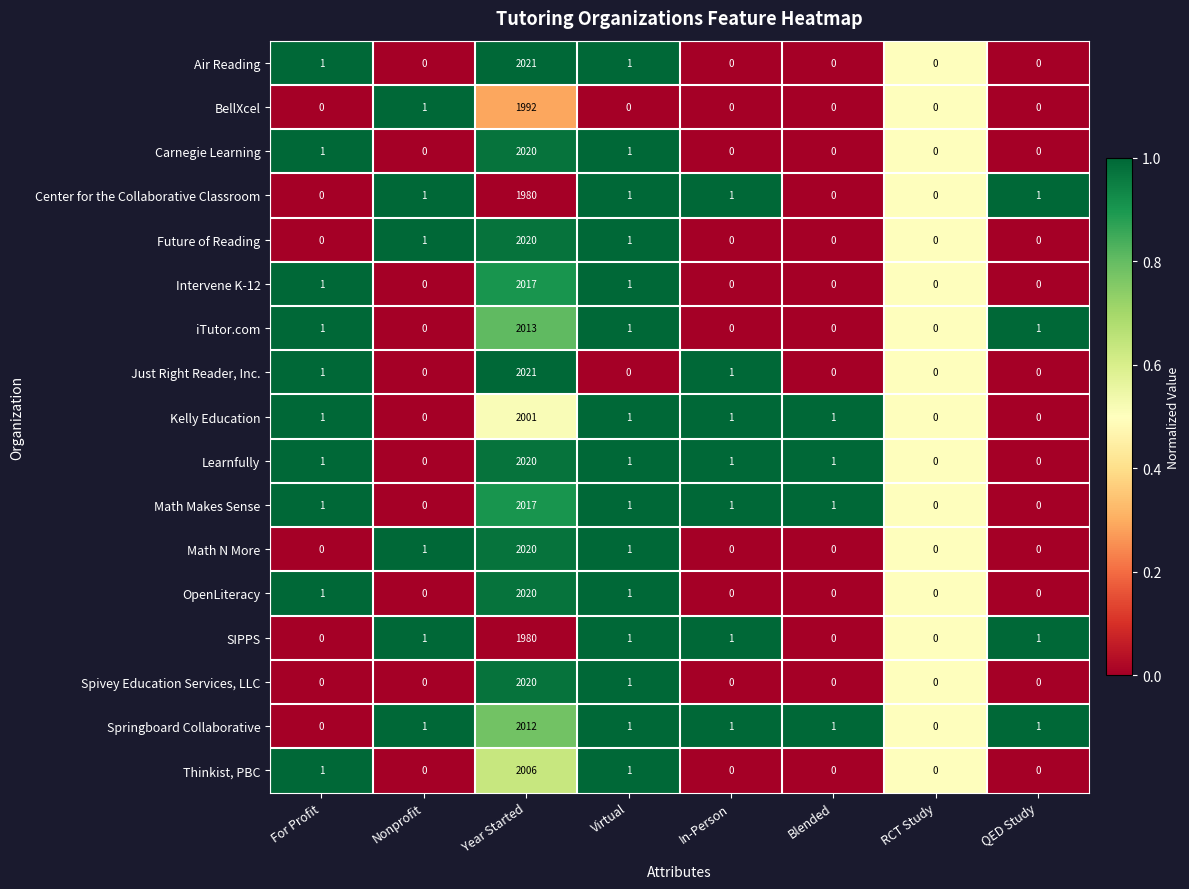

The value of Intervene K-12 at QED Study is -659. True or false?

False